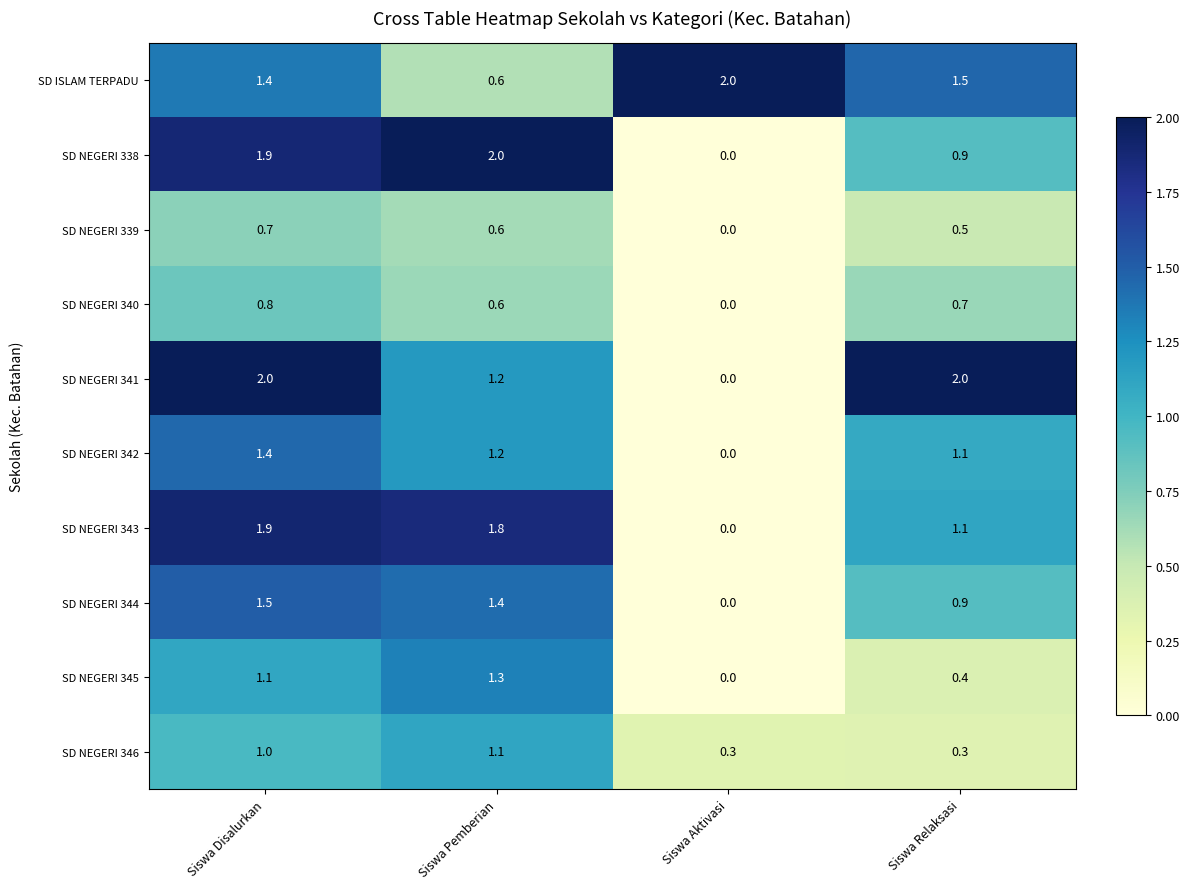

List the labels in order of SD NEGERI 339 value, largest first.

Siswa Disalurkan, Siswa Pemberian, Siswa Relaksasi, Siswa Aktivasi